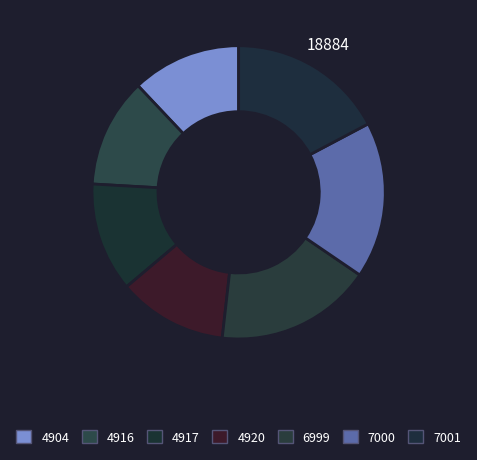

How many segments does this pie chart have?

7